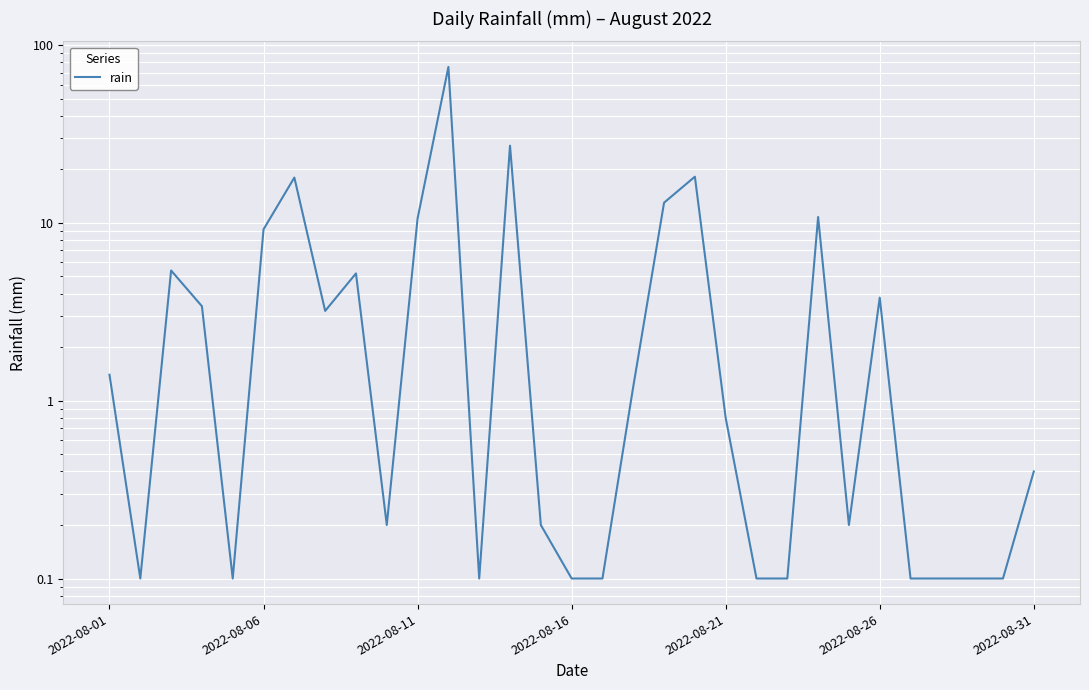

What is the value of the 9th point from the left?

5.2